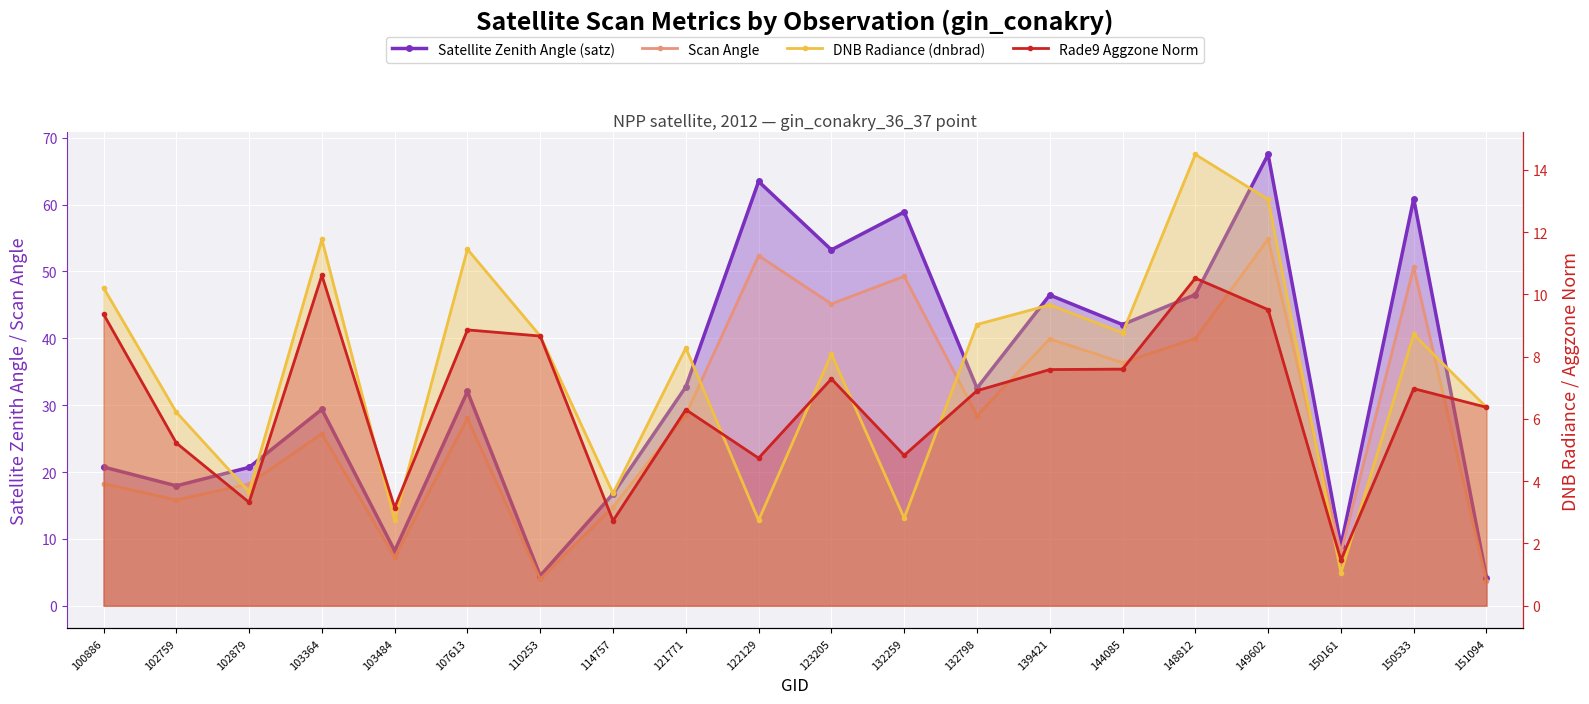

How many series are shown in this chart?

4